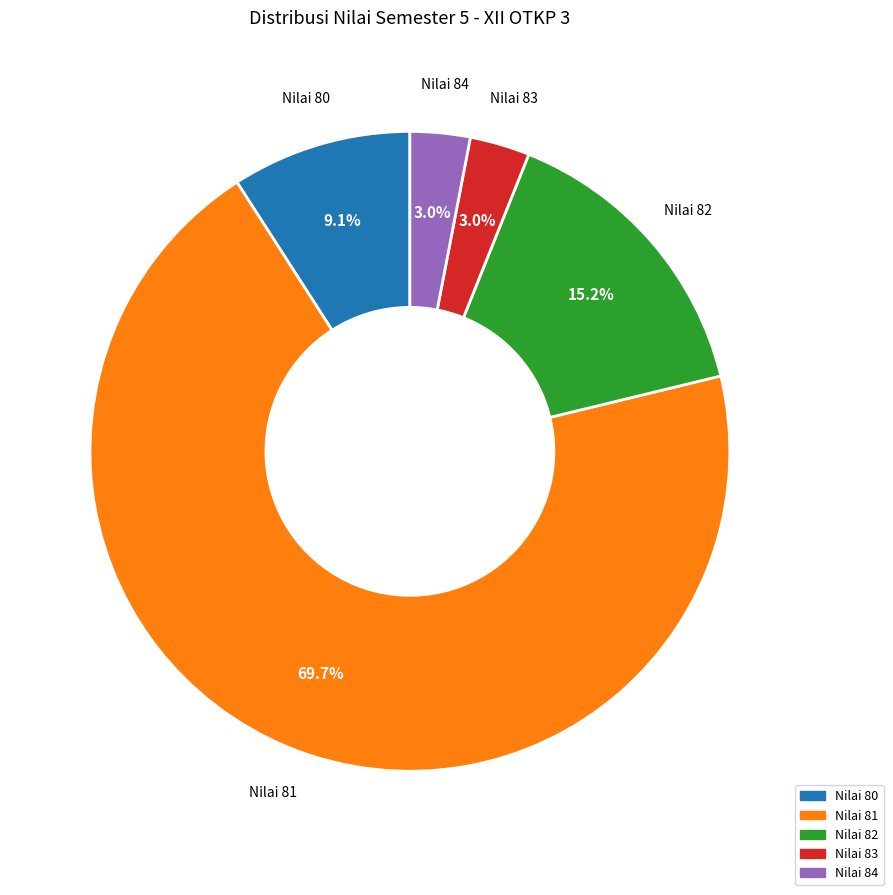

Does any single category account for the majority?

Yes